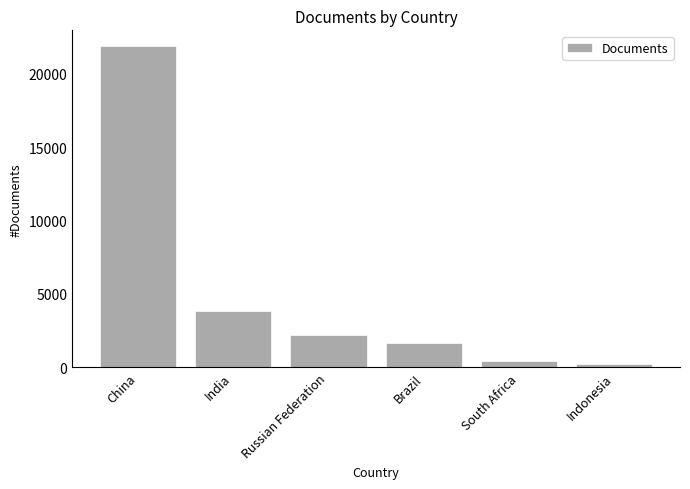

Reading left to right, transcribe all the data shown in this chart.

China=21850	India=3842	Russian Federation=2179	Brazil=1694	South Africa=426	Indonesia=217